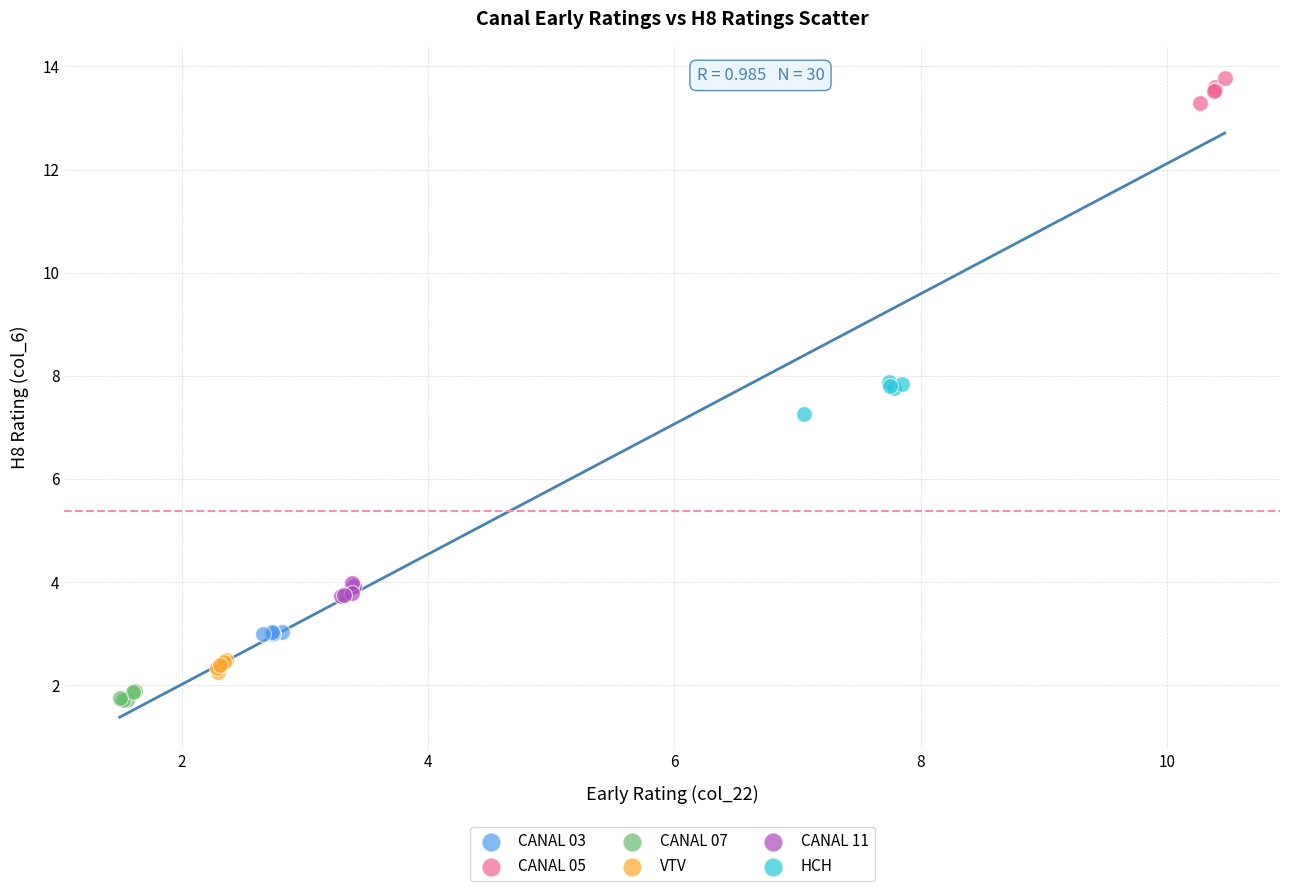

Which series contains the lowest Y value?

CANAL 07